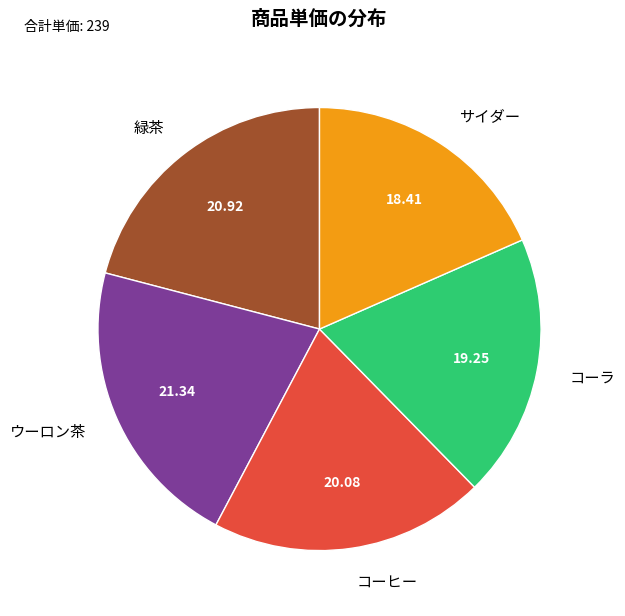

Do コーヒー and コーラ together represent more than half of the pie?

No